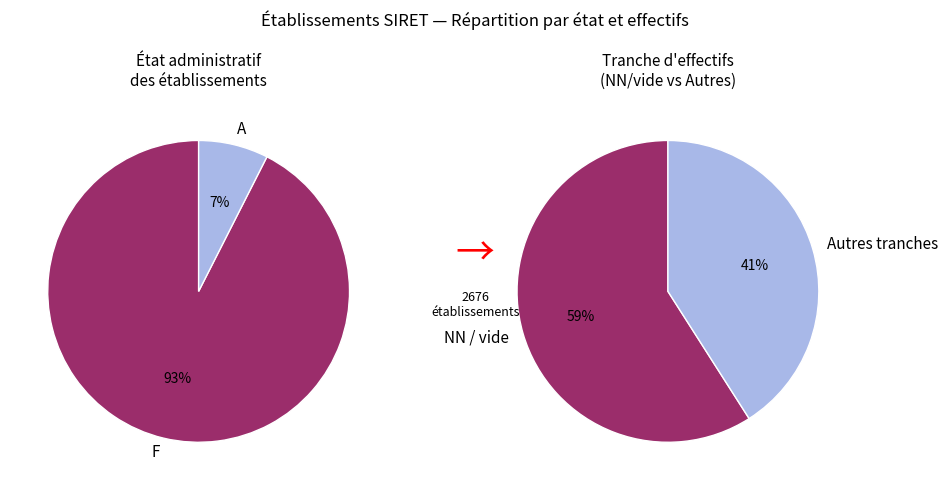

The 03 slice represents 13% of the pie. True or false?

False